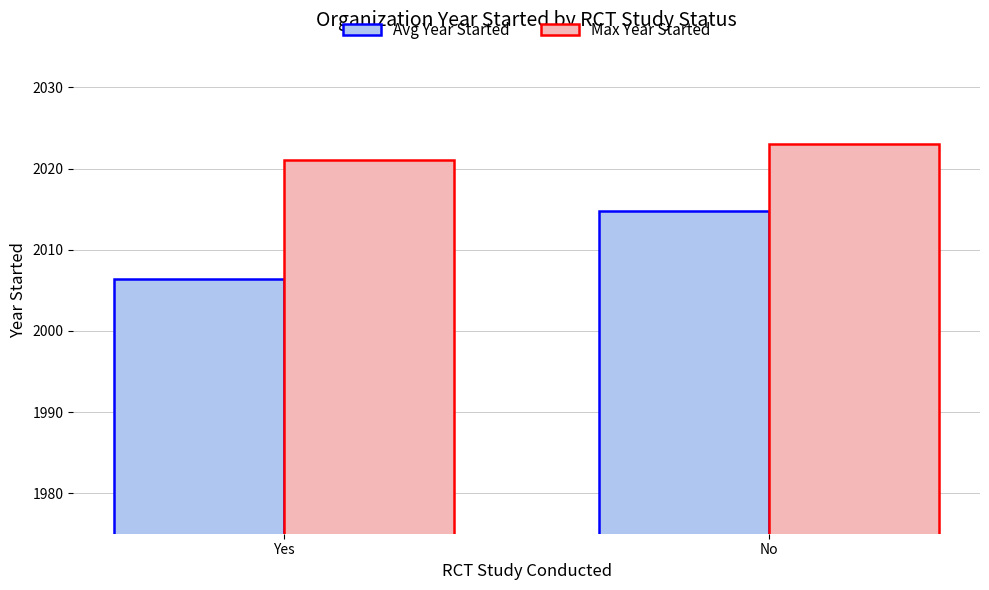

What are all the series names shown in the legend?

Avg Year Started, Max Year Started